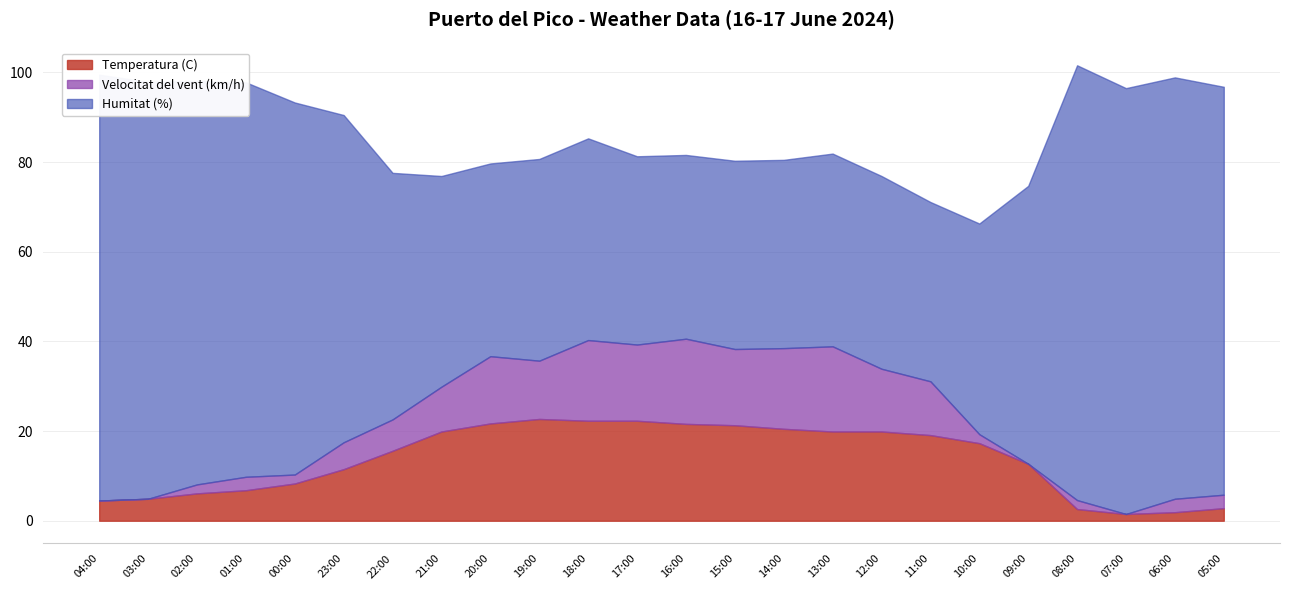

At which category does the chart reach its peak across all series?

08:00